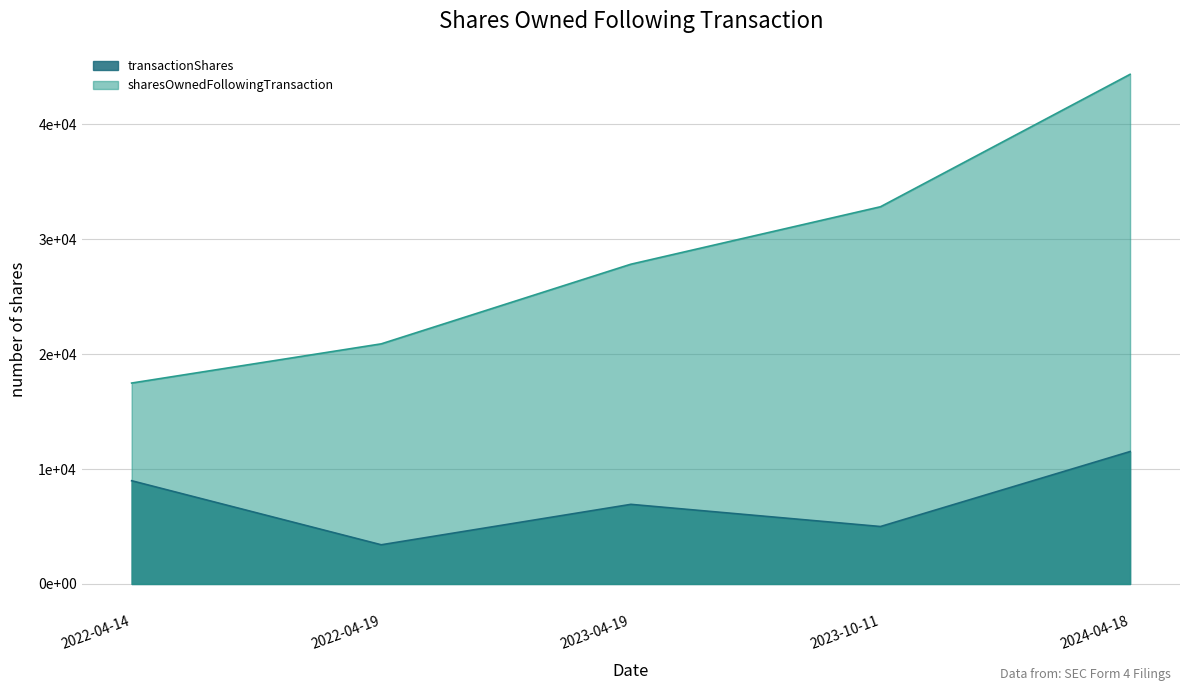

What is the highest value of the sharesOwnedFollowingTransaction series?

44348